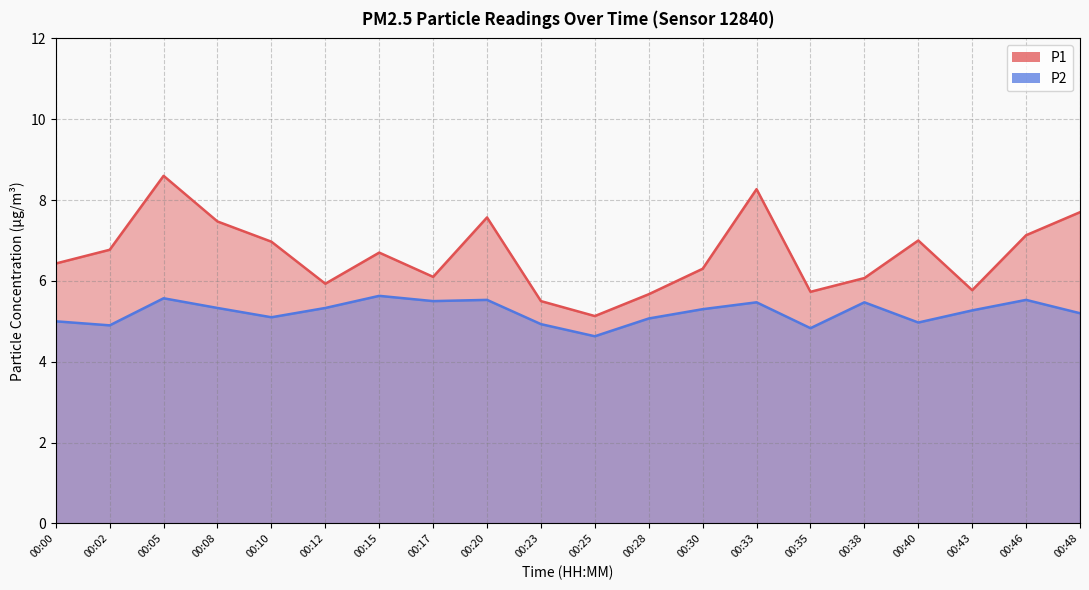

At which label does P2 reach its peak?

00:15